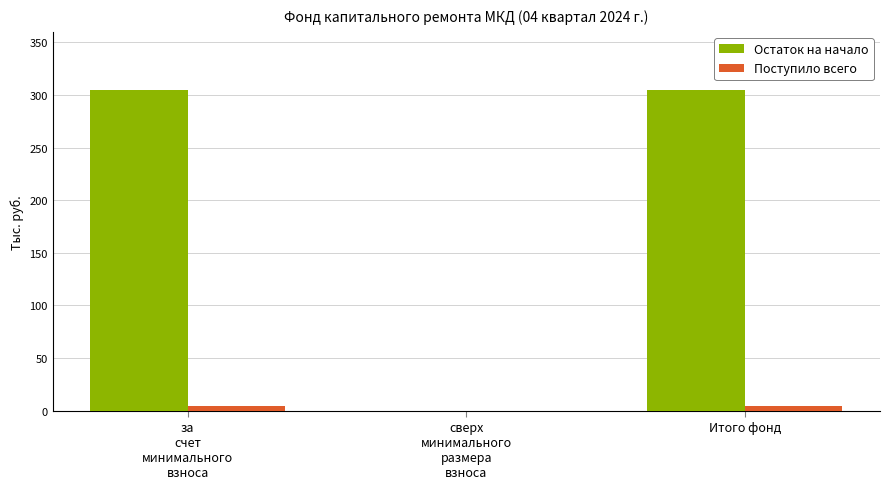

What is the average value of the Остаток на начало series?

203.2